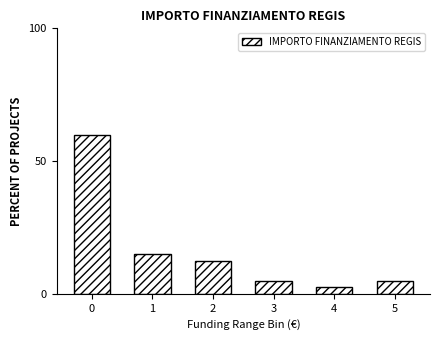

Reading left to right, transcribe all the data shown in this chart.

60.0	15.0	12.5	5.0	2.5	5.0